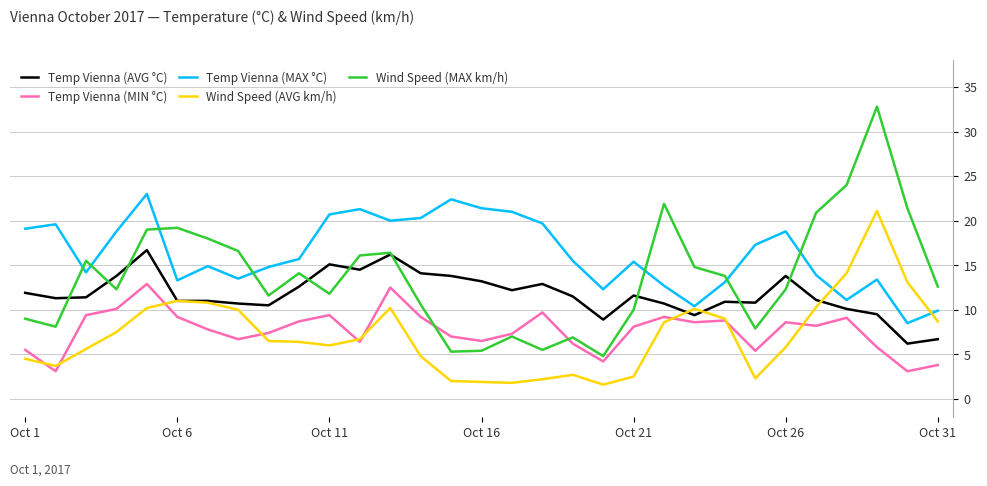

What is the minimum value shown in the chart?

1.6